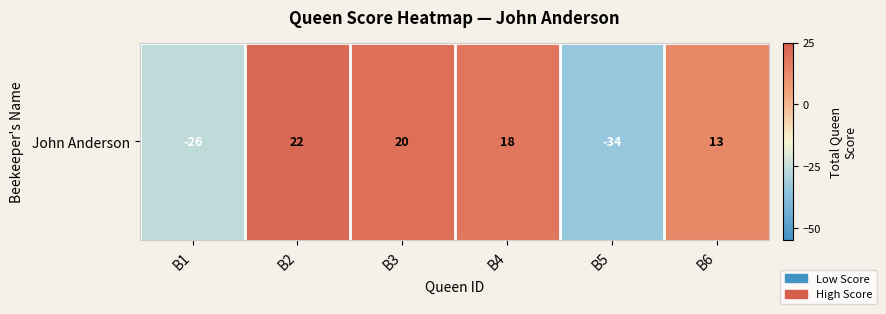

What is the sum of all values?

13